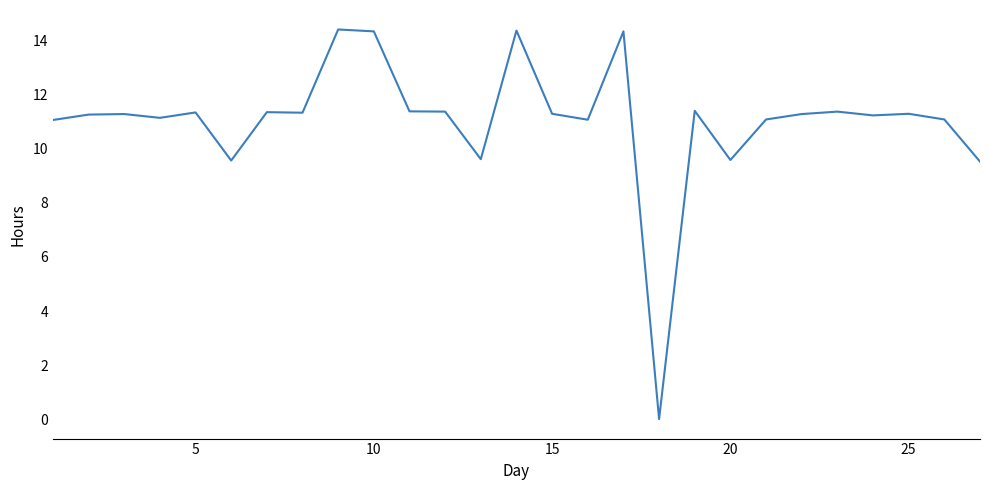

What is the maximum value shown in the chart?

14.4